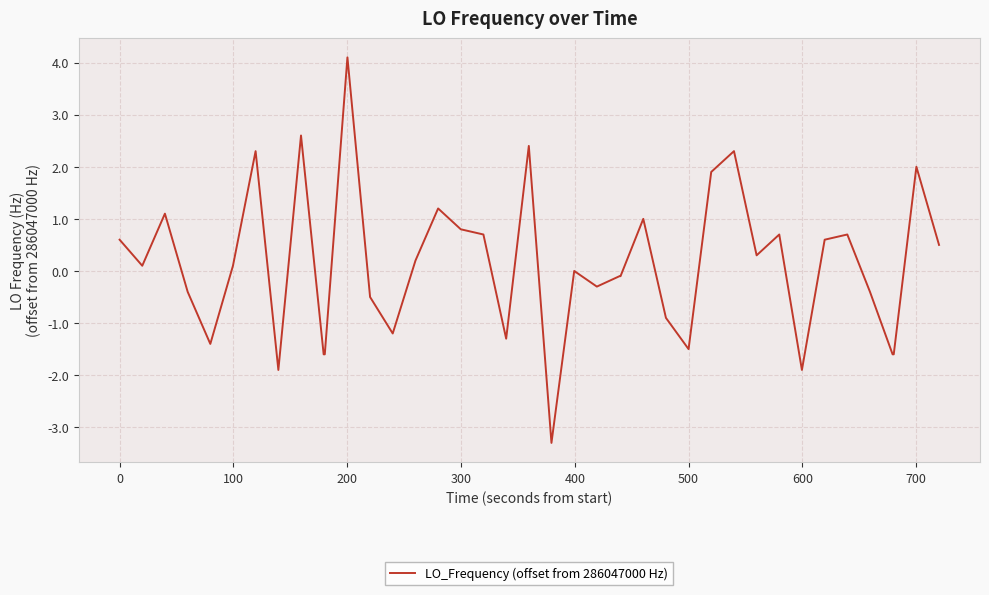

What is the minimum value shown in the chart?

-3.3